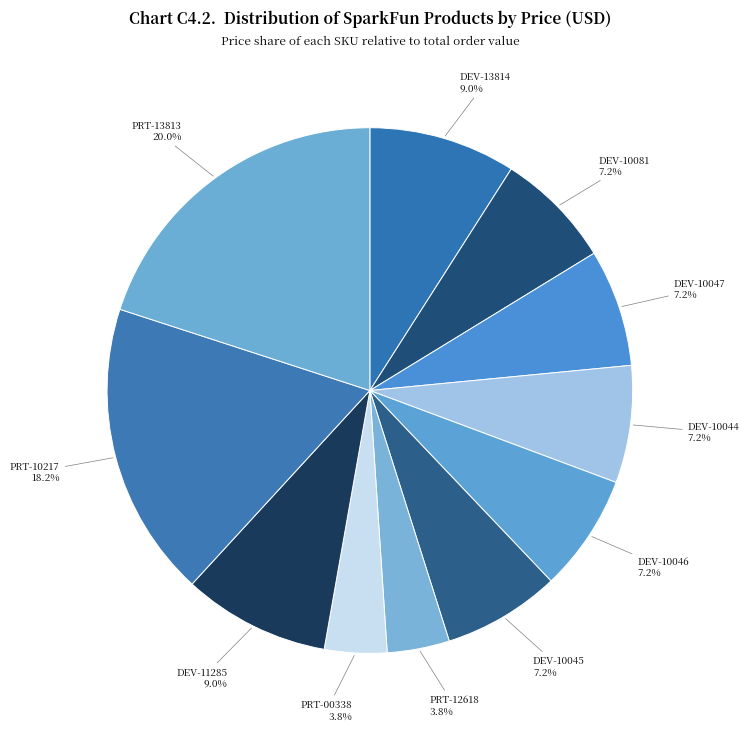

Which has a higher value, PRT-13813 or DEV-13814?

PRT-13813